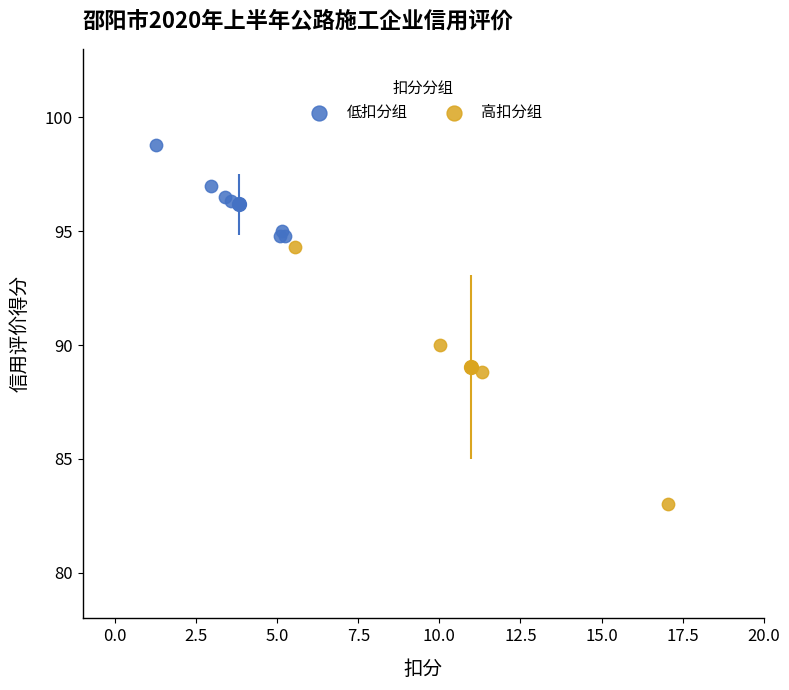

Which series has the largest Y range (max minus min)?

高扣分组